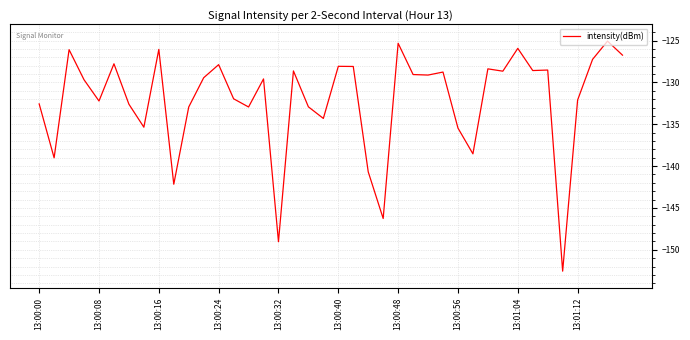

What is the greatest value displayed?

-125.1